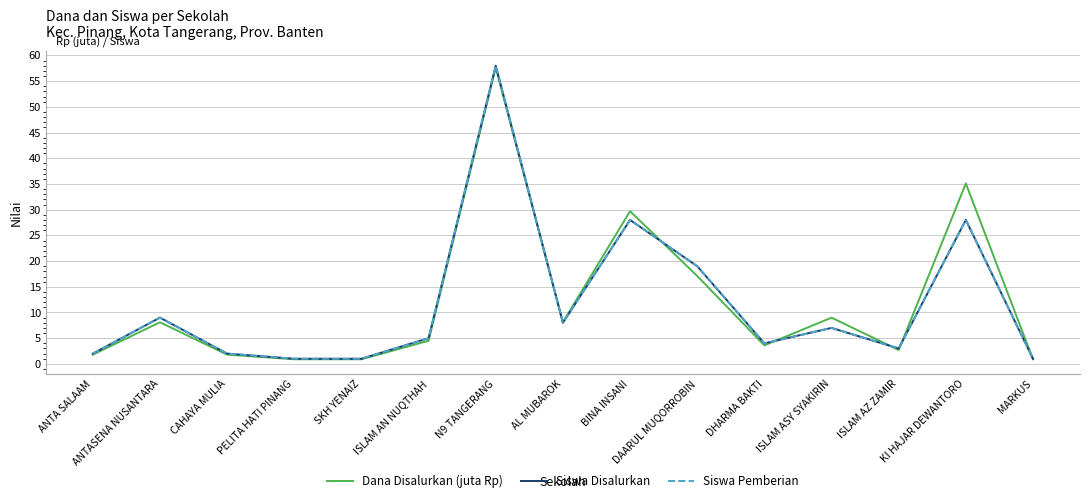

At which label is Dana Disalurkan (juta Rp) closest to 29?

BINA INSANI